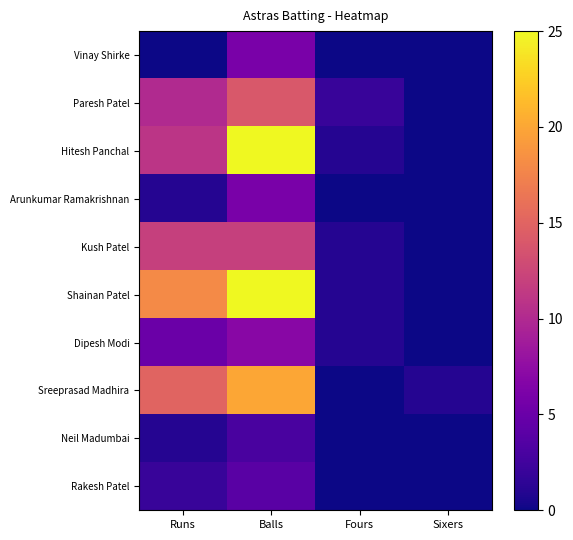

At which category is the sum across all series the highest?

Balls